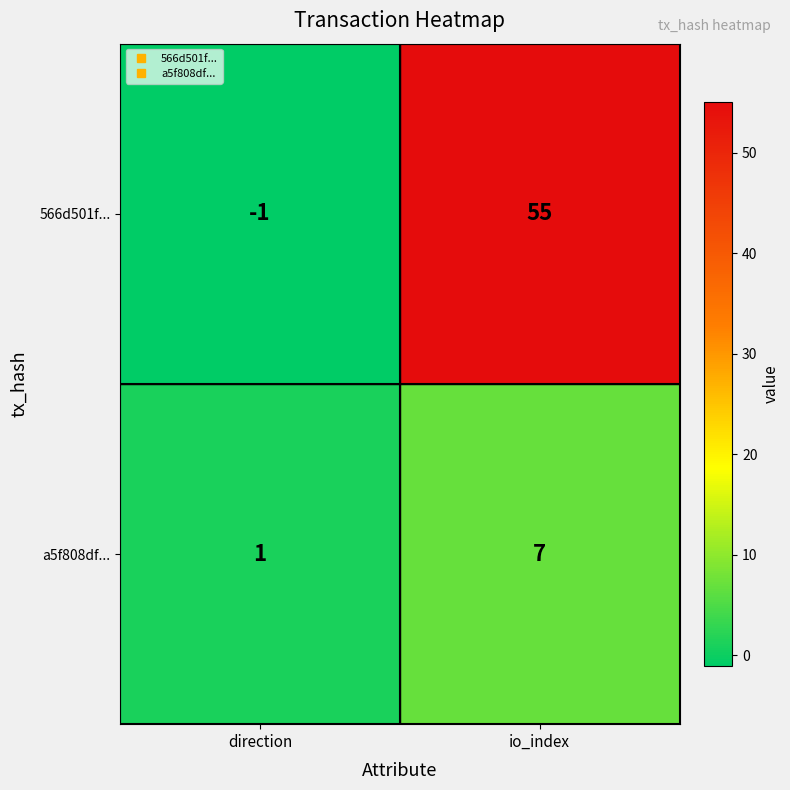

Rank the series at io_index from lowest to highest value.

a5f808df..., 566d501f...